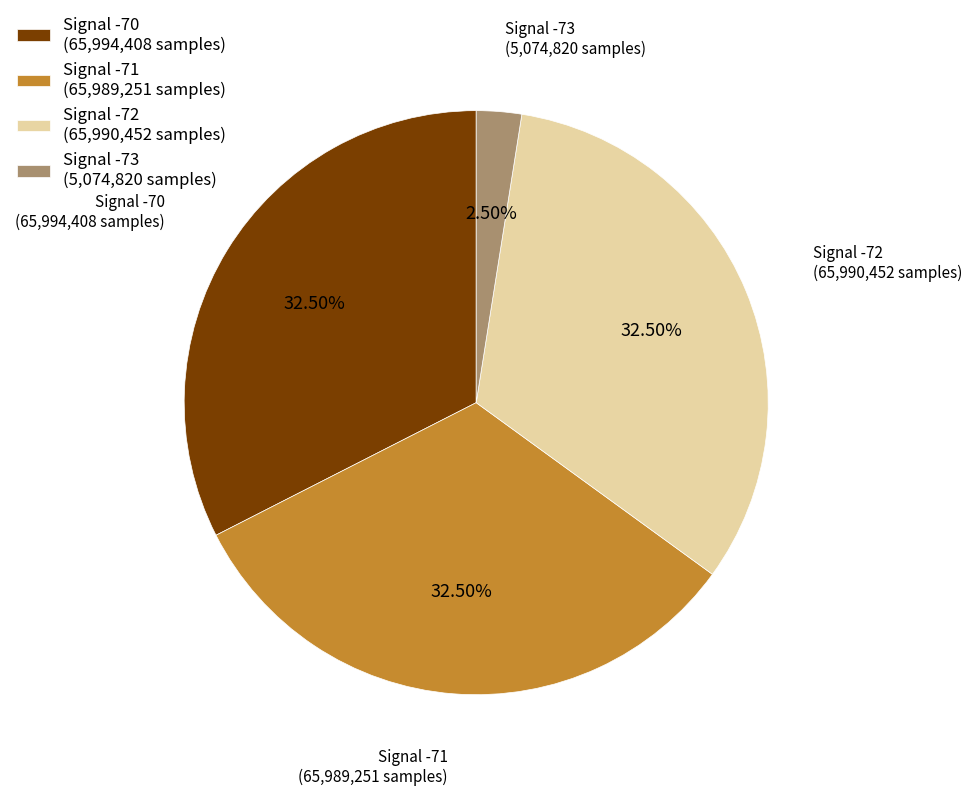

Does any single category account for the majority?

No